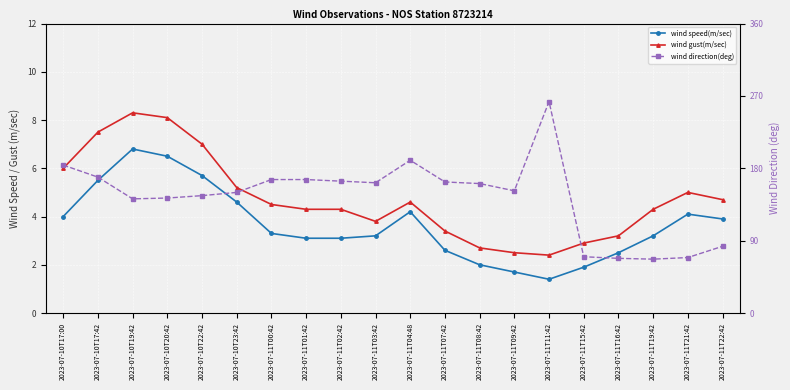

At which category does wind gust(m/sec) reach its first local valley?

2023-07-11T03:42